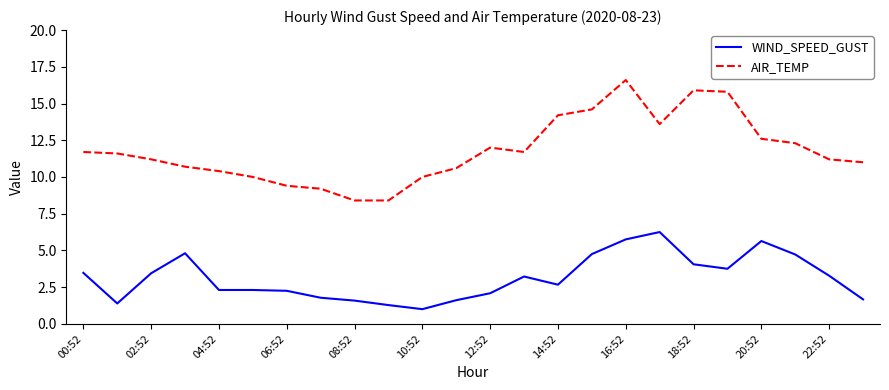

What is the minimum value for AIR_TEMP?

8.4